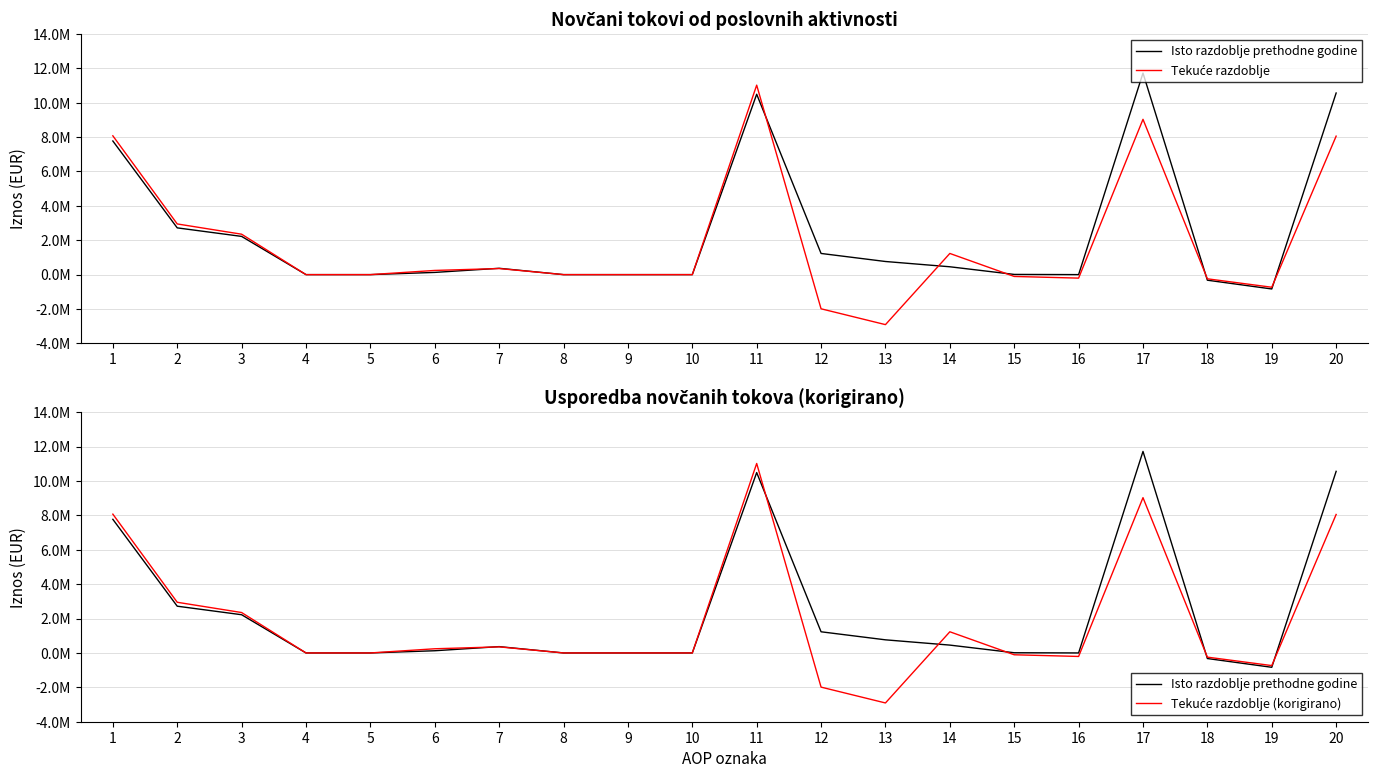

Is it true that Tekuće razdoblje equals 3169717 at 3?

False